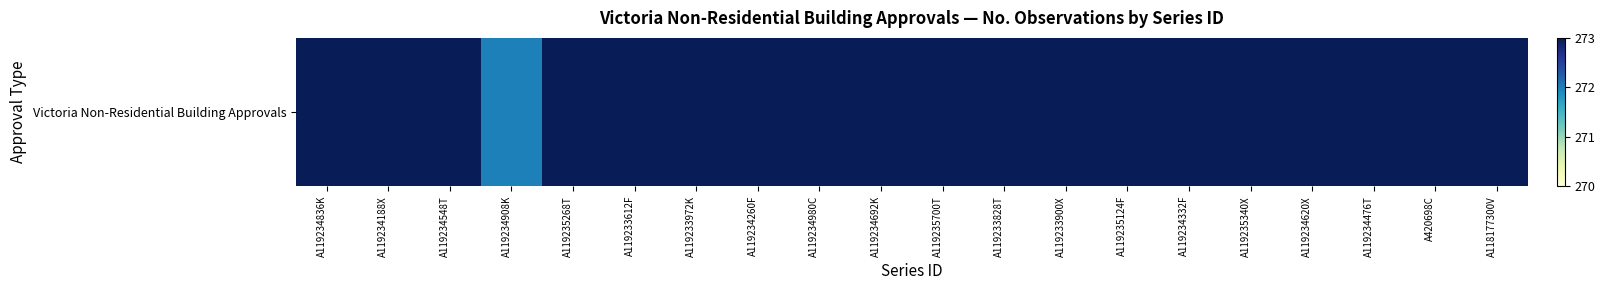

What is the difference between the values at A119235700T and A119234908K?

1